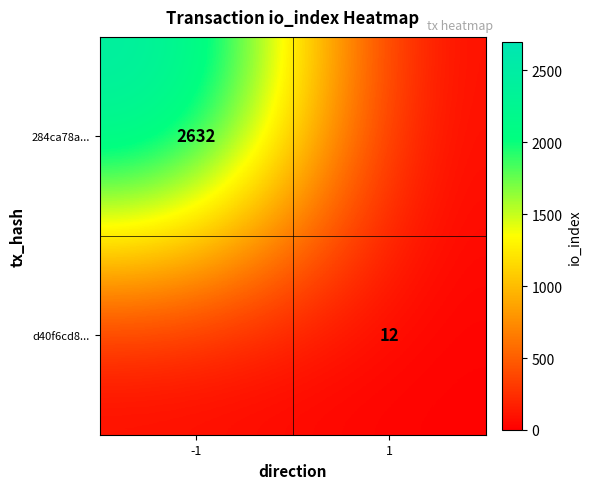

The value of 284ca78a... at -1 is 4719. True or false?

False